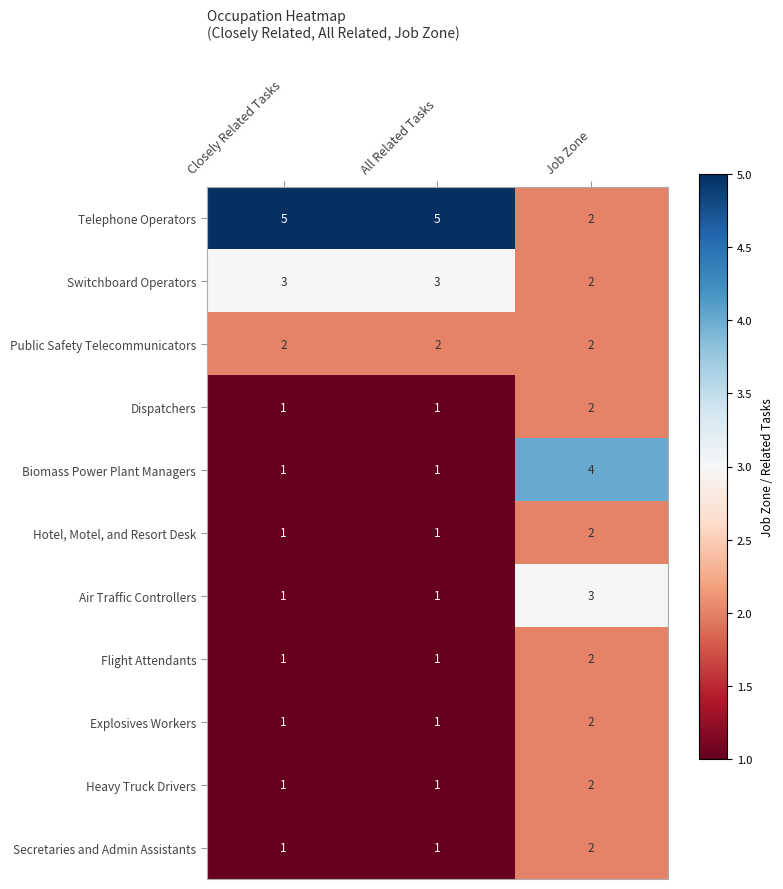

How many Dispatchers values are between 1 and 2?

3